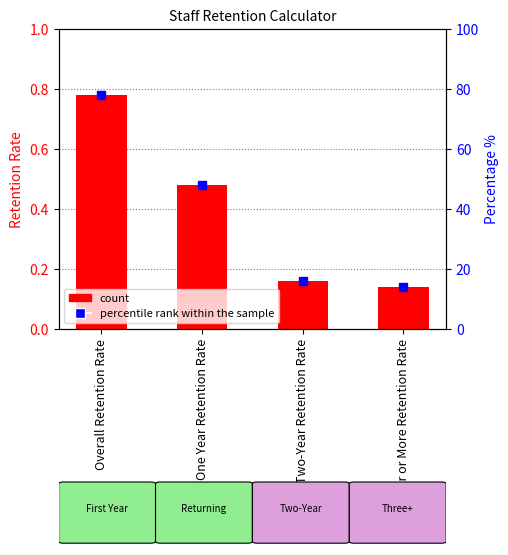

Is it true that the value at Three-Year or More Retention Rate is 0.1?

True